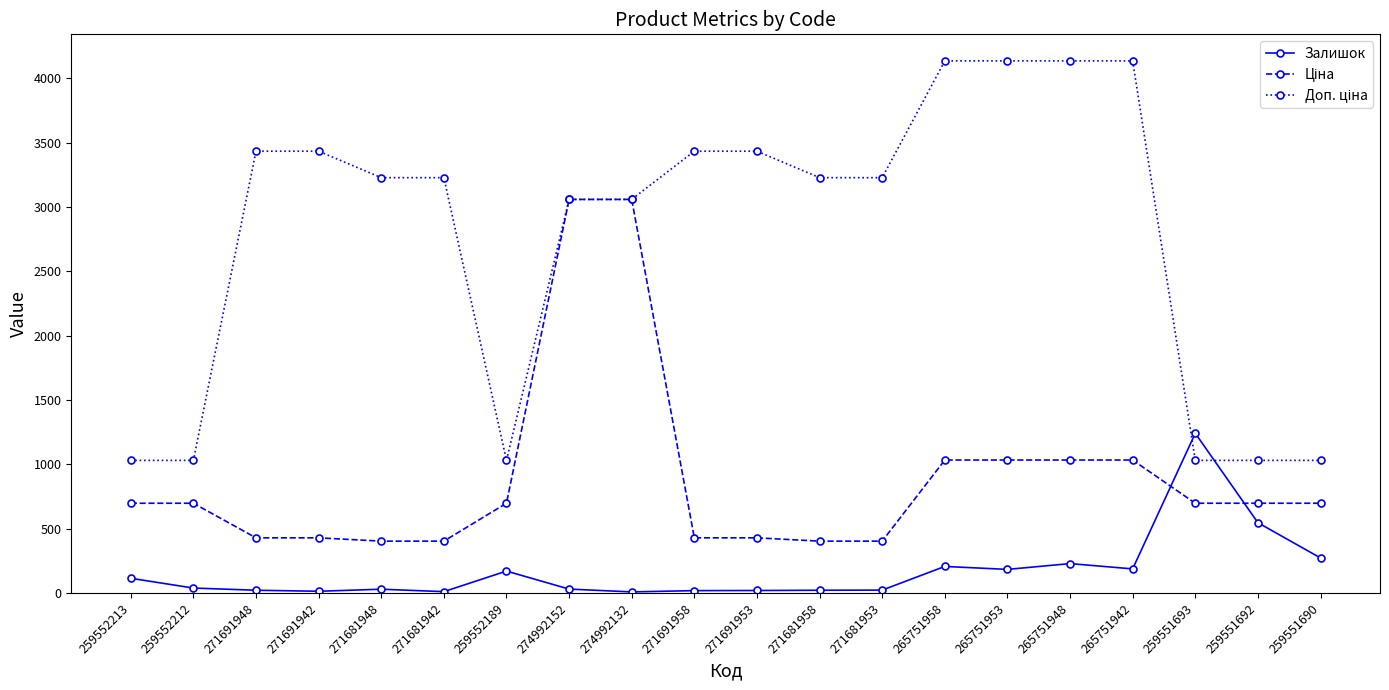

What is the highest value of the Залишок series?

1242.0